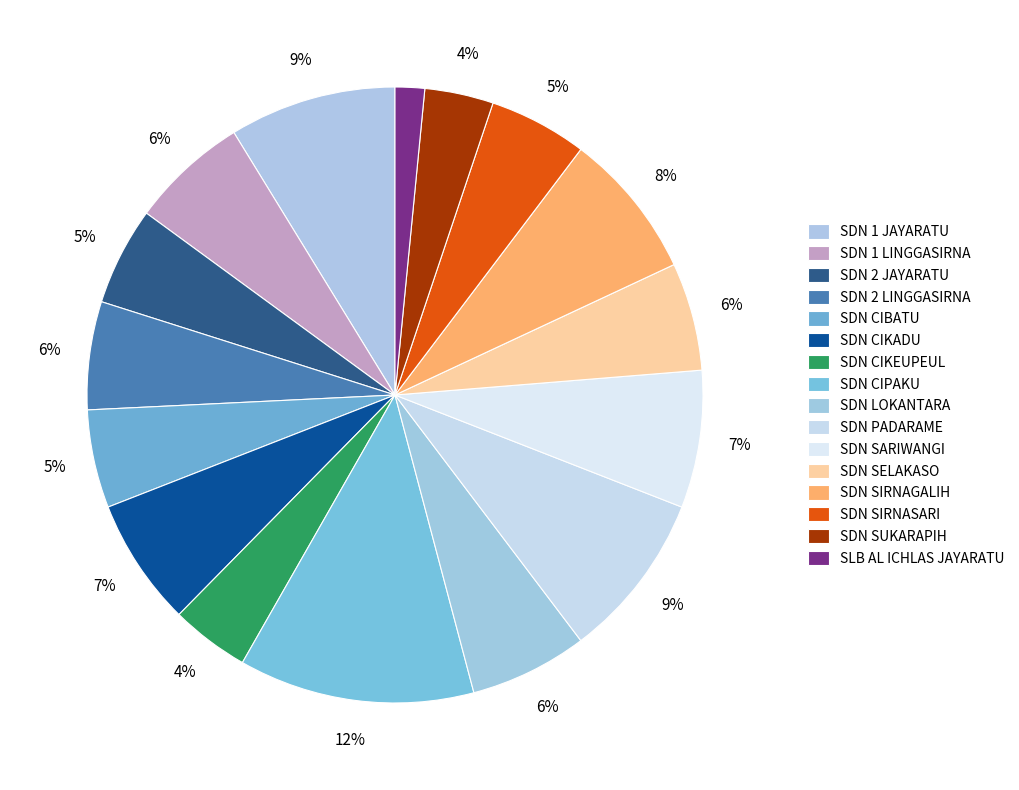

Count the number of slices in the pie.

16